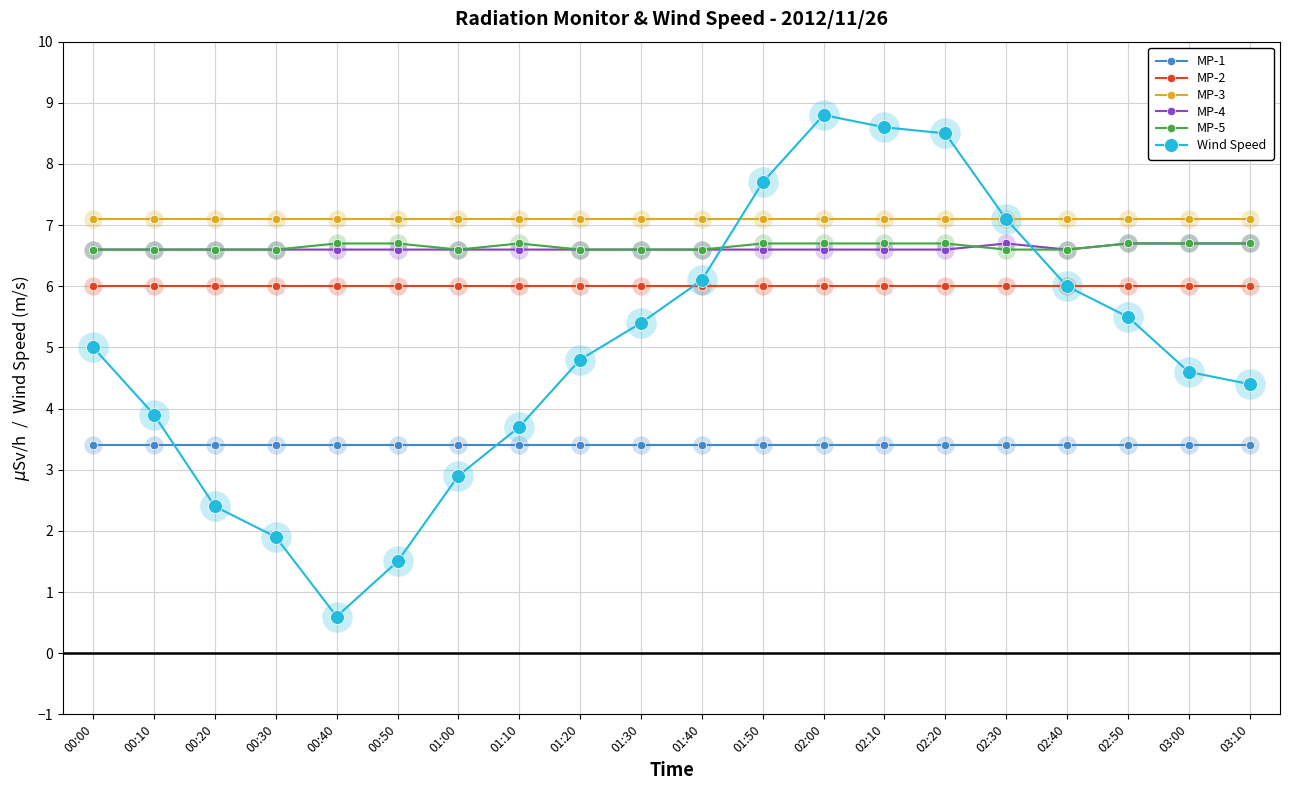

The value of Wind Speed at 00:50 is 1.5. True or false?

True